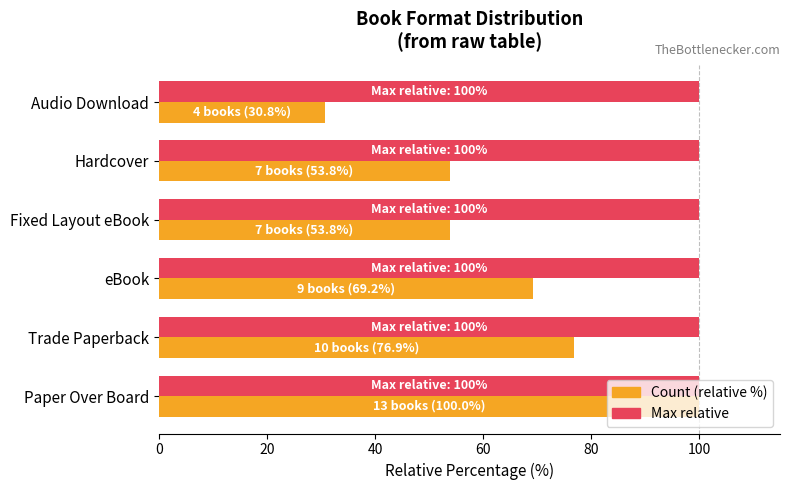

What is the greatest value displayed?

100.0